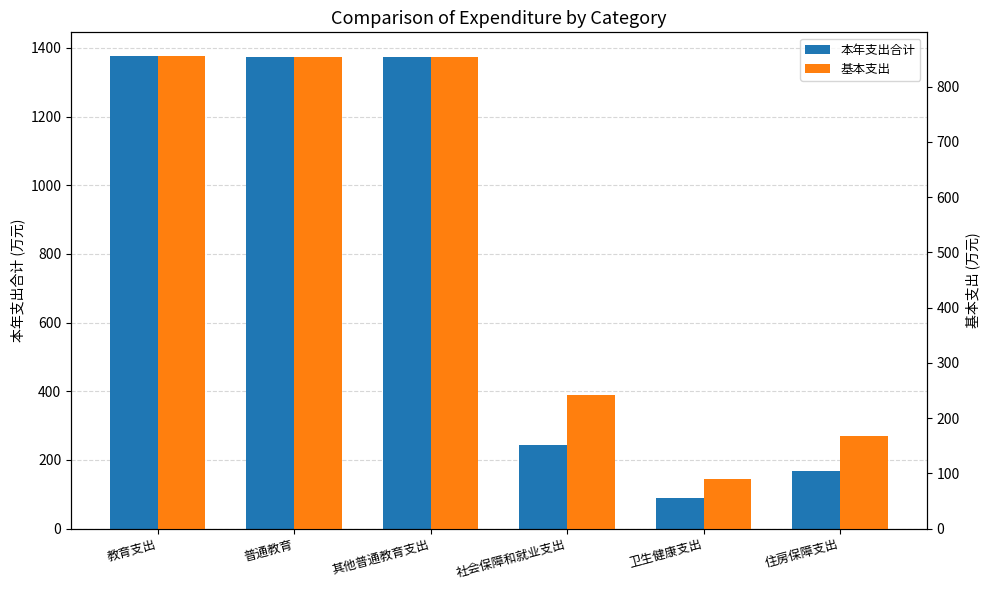

Which series has the largest total across all categories?

本年支出合计